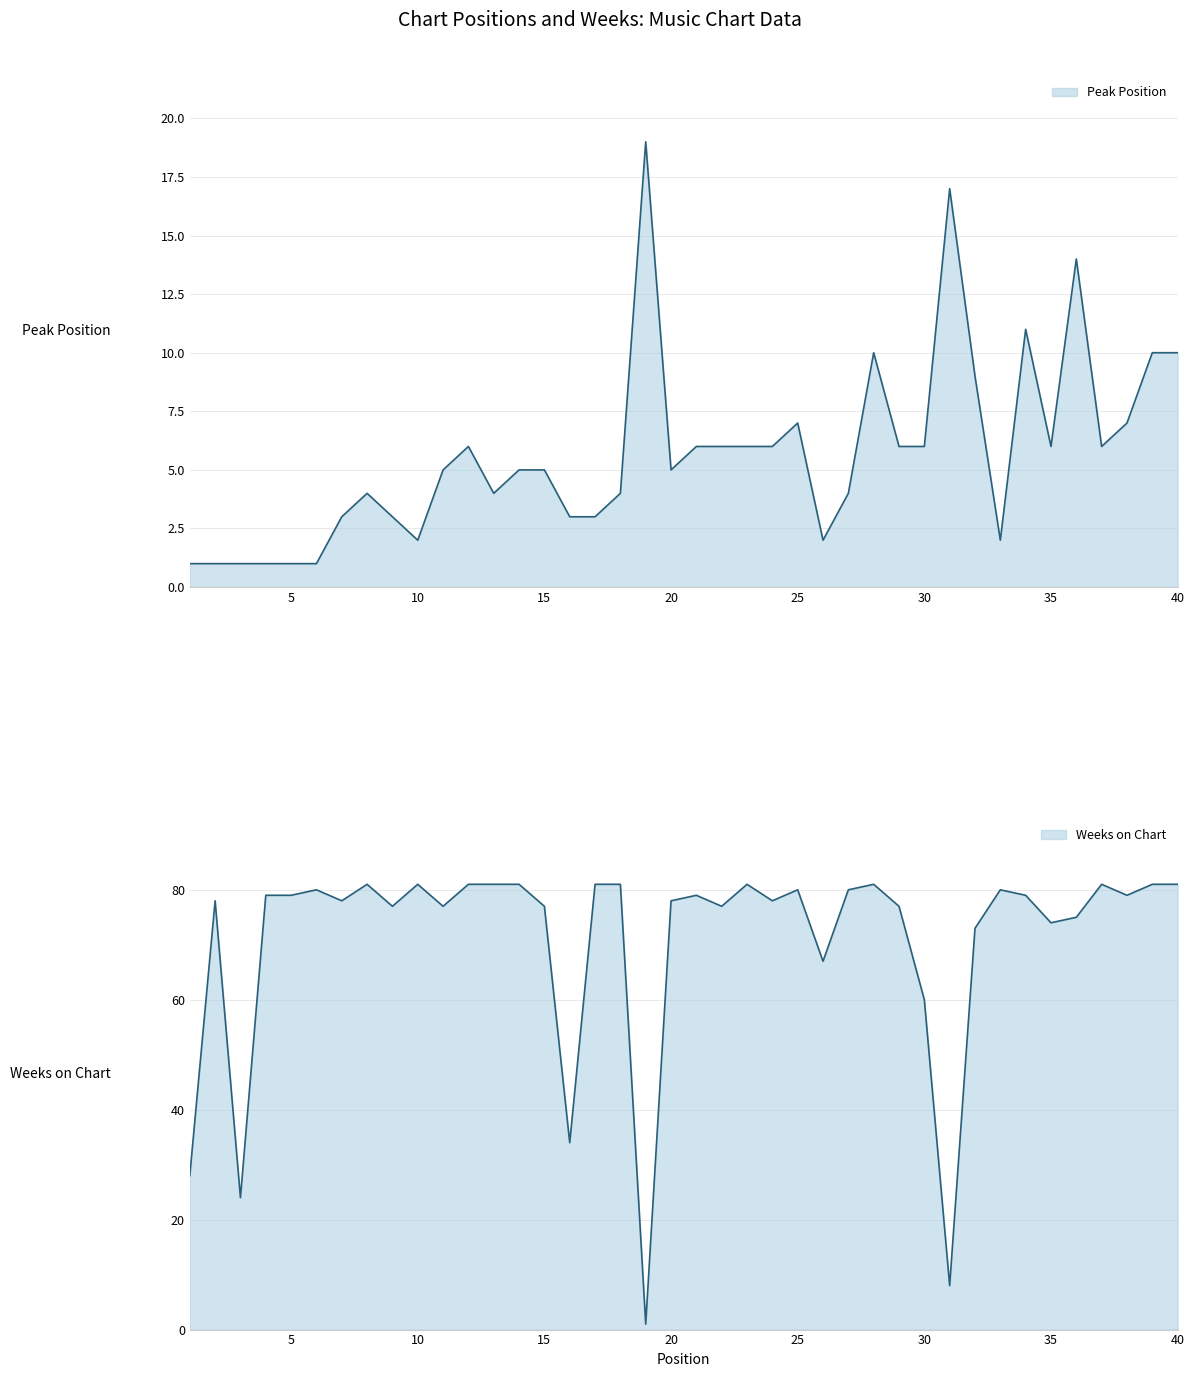

Where do Weeks on Chart and Peak Position first cross each other?

18 and 19